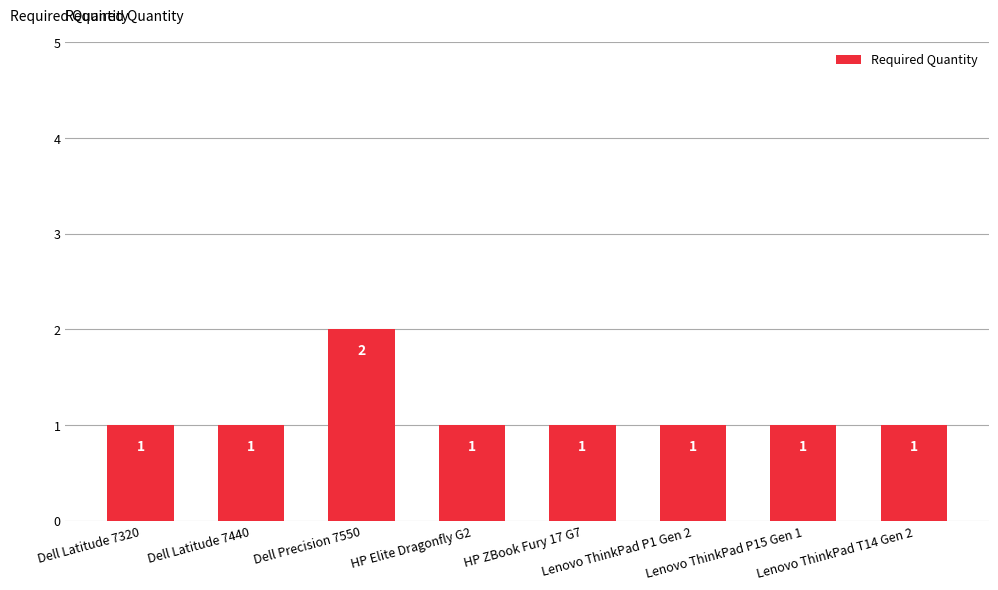

True or false: the data shows 1 at Dell Latitude 7320.

True